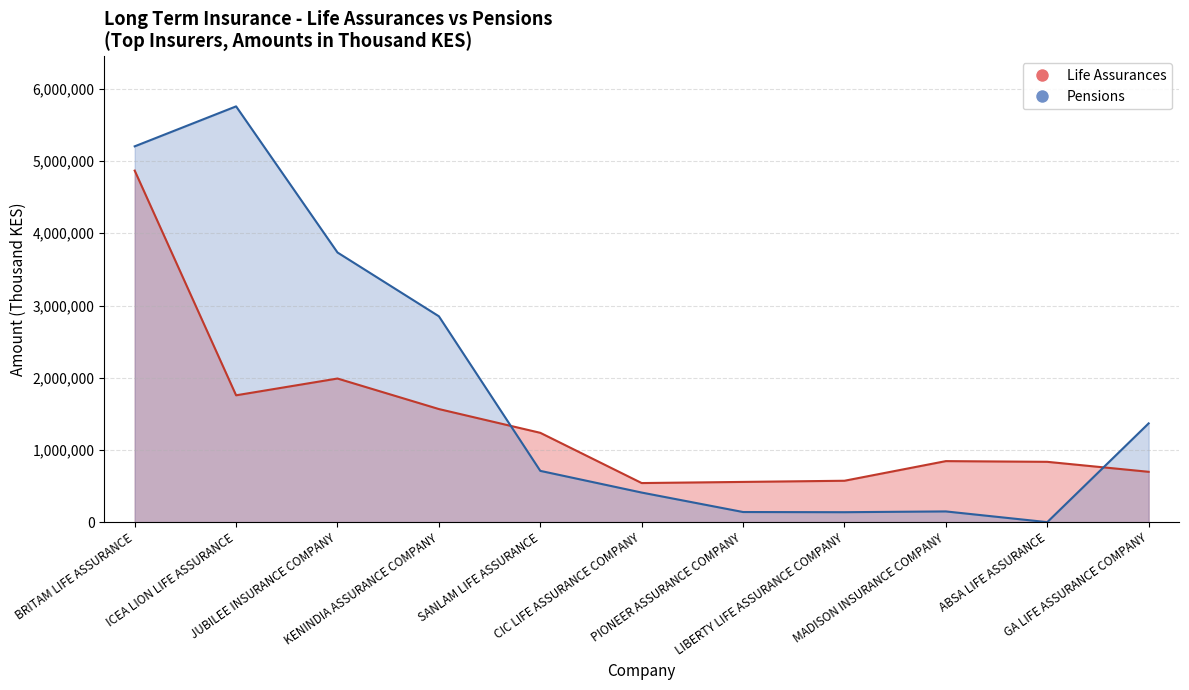

What is the label of the 11th point from the right?

BRITAM LIFE ASSURANCE